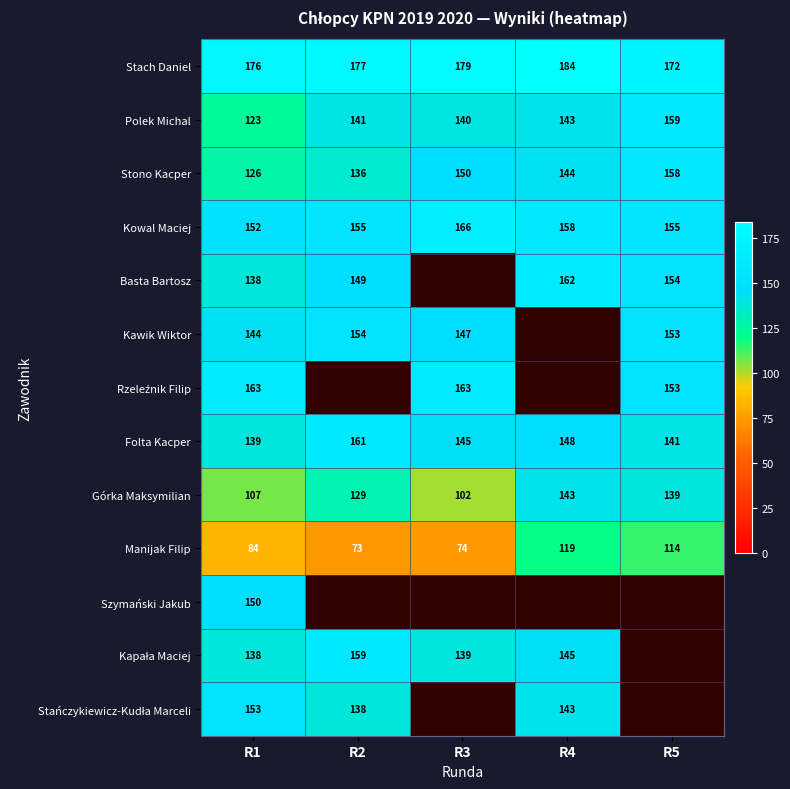

What is the difference between the Stach Daniel values at R5 and R4?

12